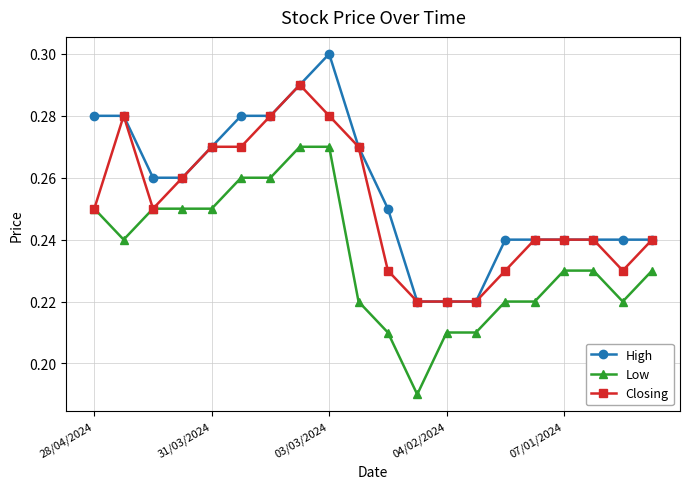

Count the Low values in the range 0 to 1.

20